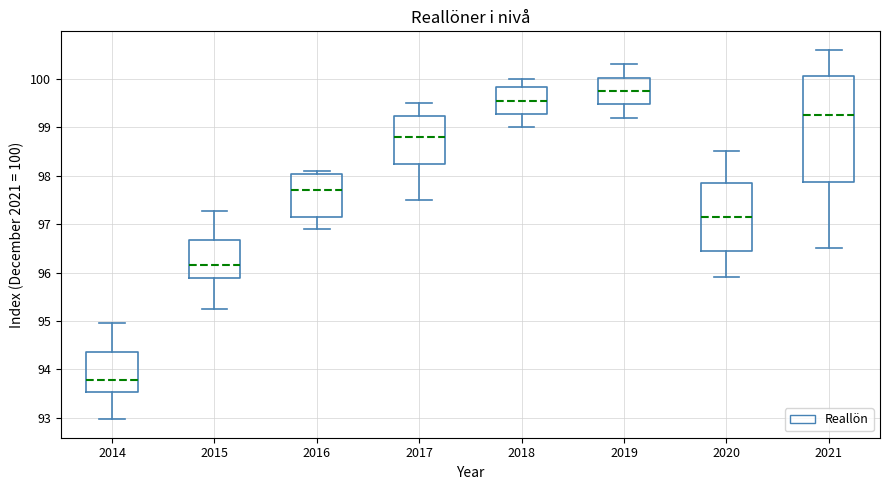

Comparing the boxes themselves (not the whiskers), which one is the tallest?

2021